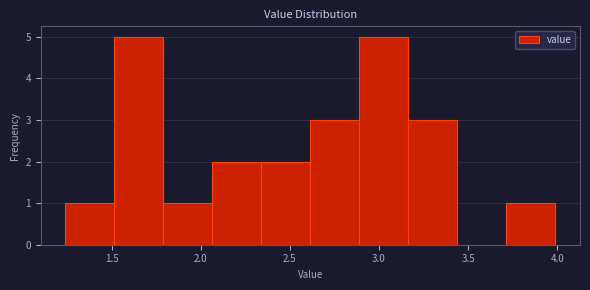

How tall is the bar that spans 2.340 to 2.615 on the x-axis? Neither the bar edges nor the heights are printed on the chart, so give them approximately, as read against the axes.

2